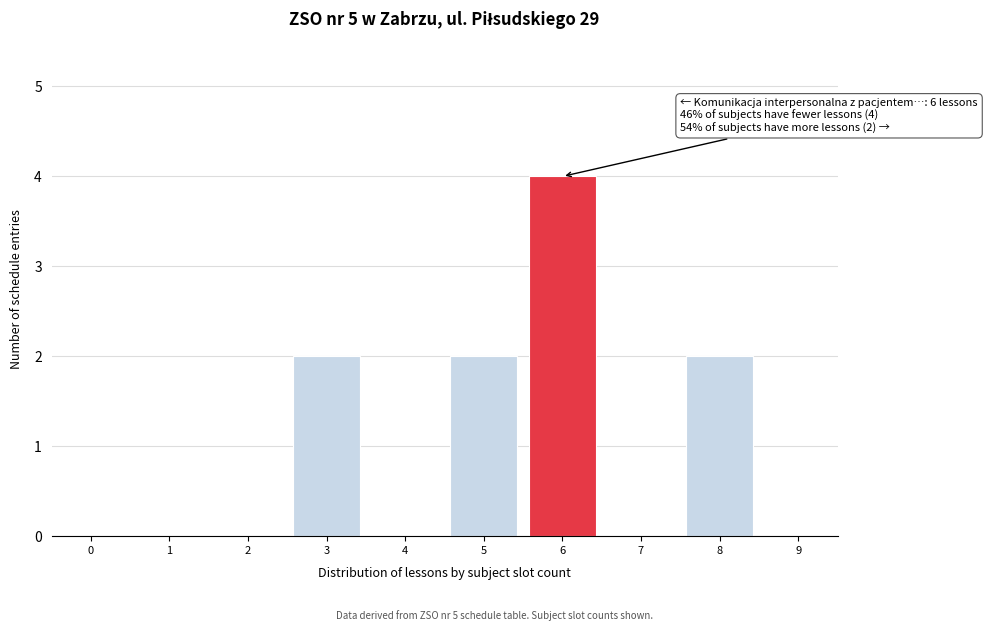

Reading right to left, what are all the values shown in this chart?

9=0	8=2	7=0	6=4	5=2	4=0	3=2	2=0	1=0	0=0